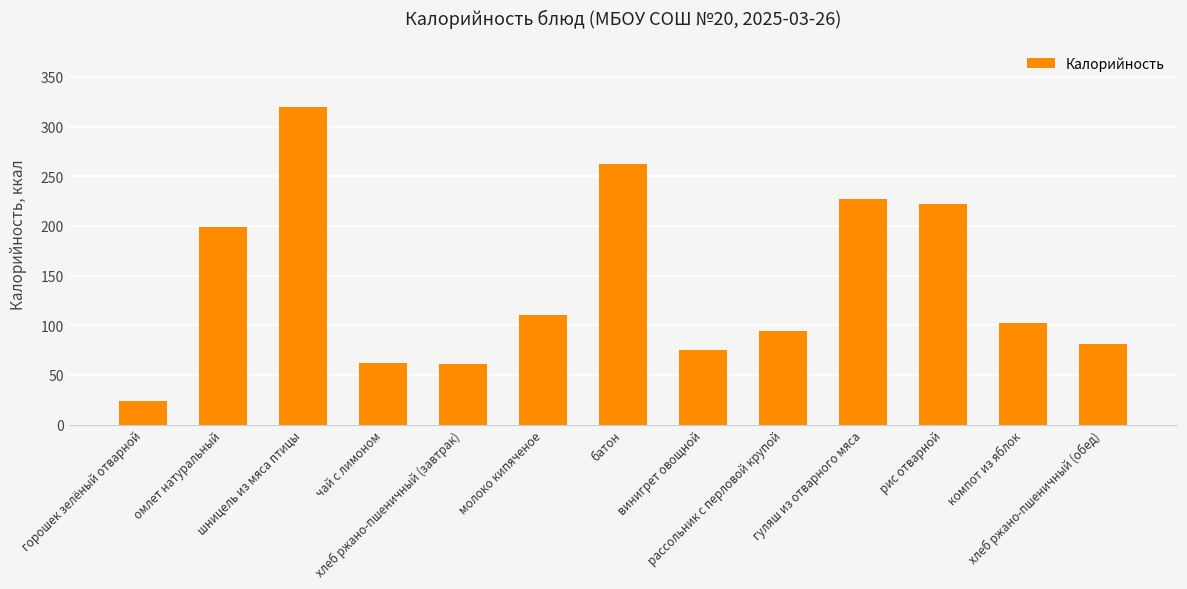

What is the maximum value shown in the chart?

319.6